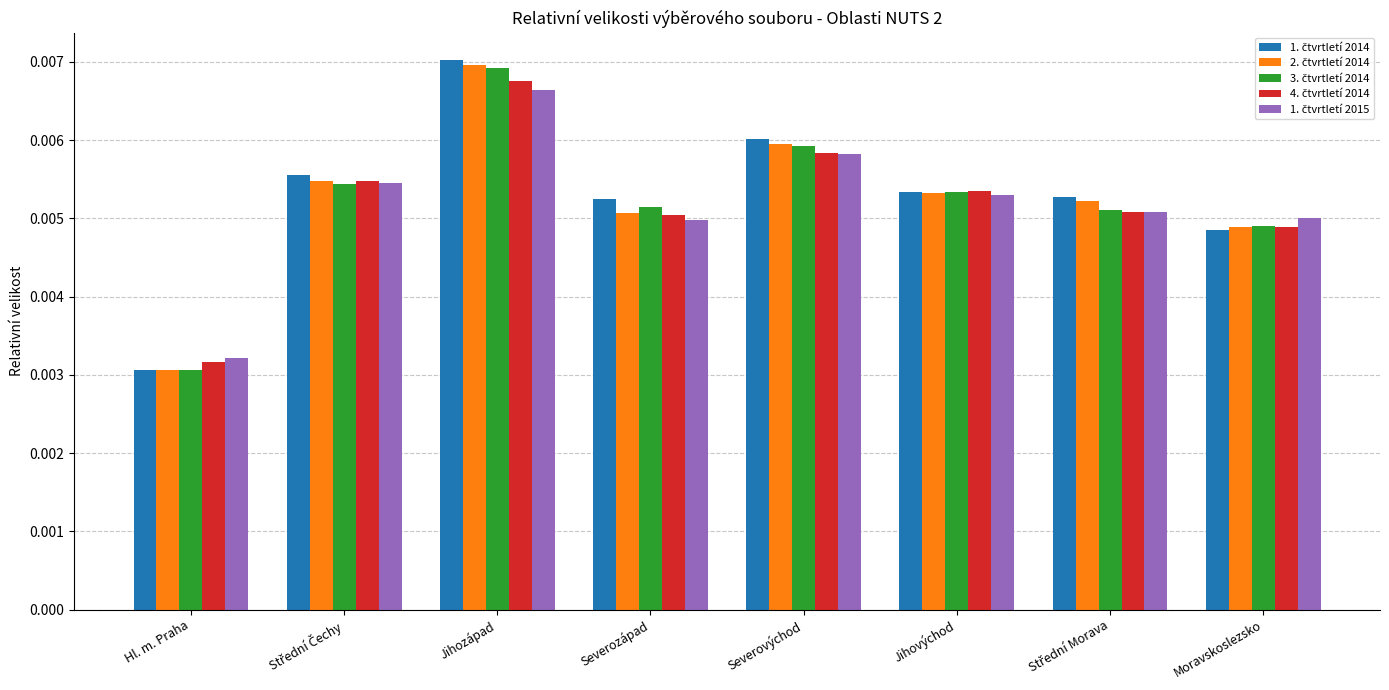

At which category is the sum across all series the highest?

Jihozápad